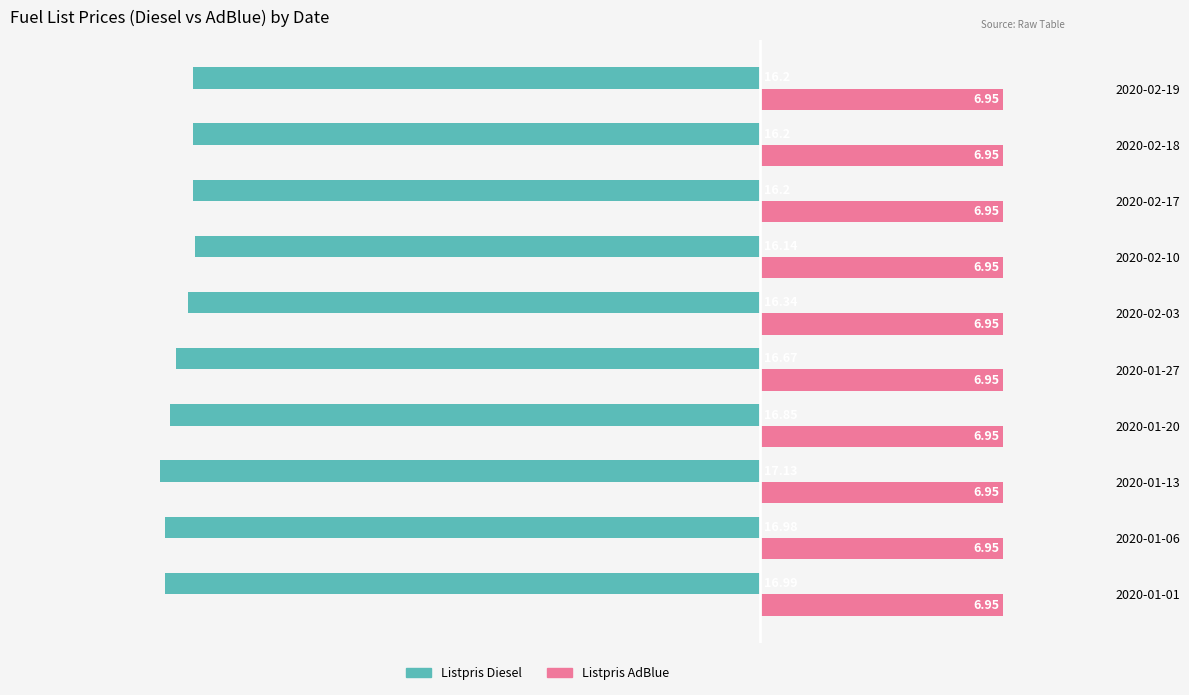

What position from the left is 0?

6